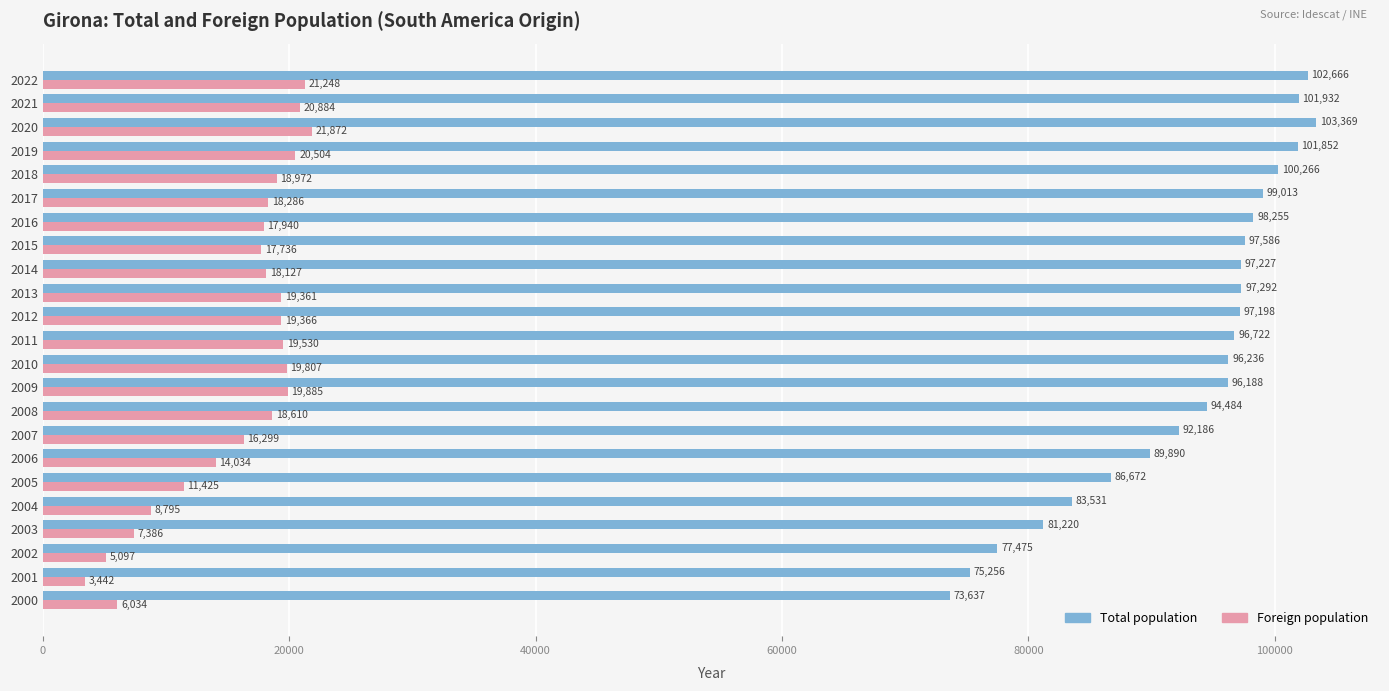

At 2003, list the series in order from largest to smallest.

Total population, Foreign population